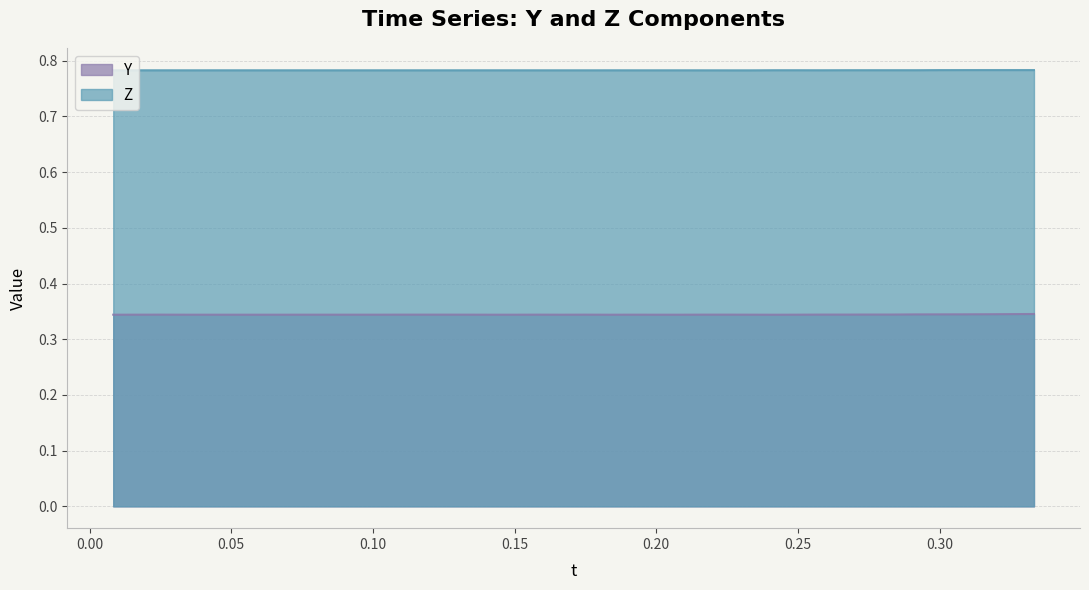

What is the label of the 6th point from the left?

0.05